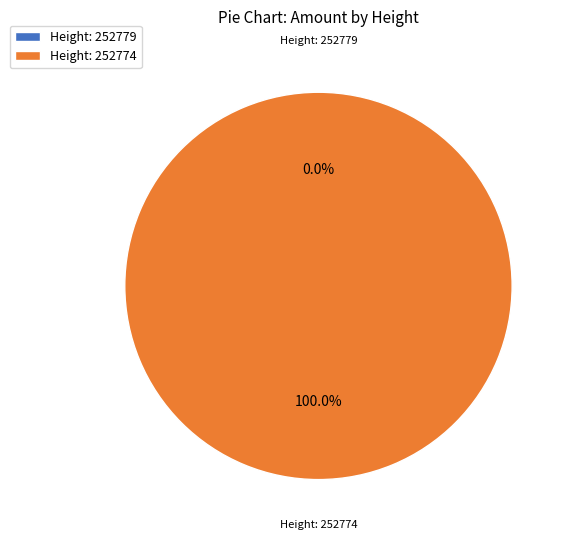

Is it true that 252774 is 99% of the pie?

False